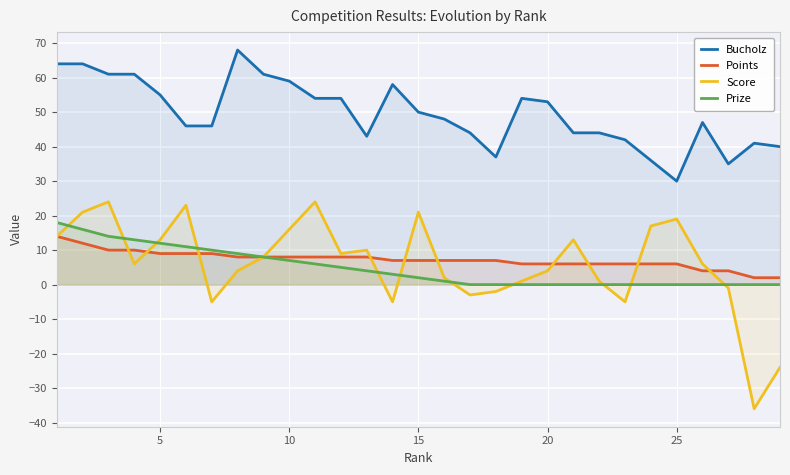

How many data points in Score are above 6?

14